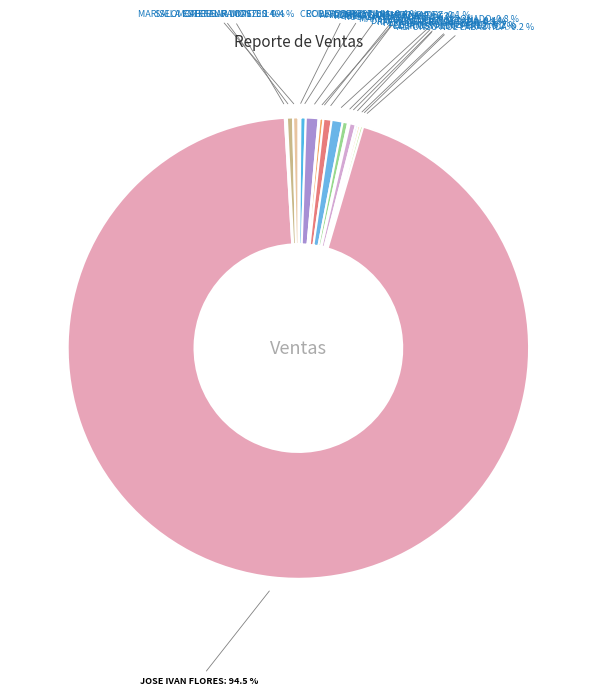

Which slice represents more than half of the pie?

JOSE IVAN FLORES